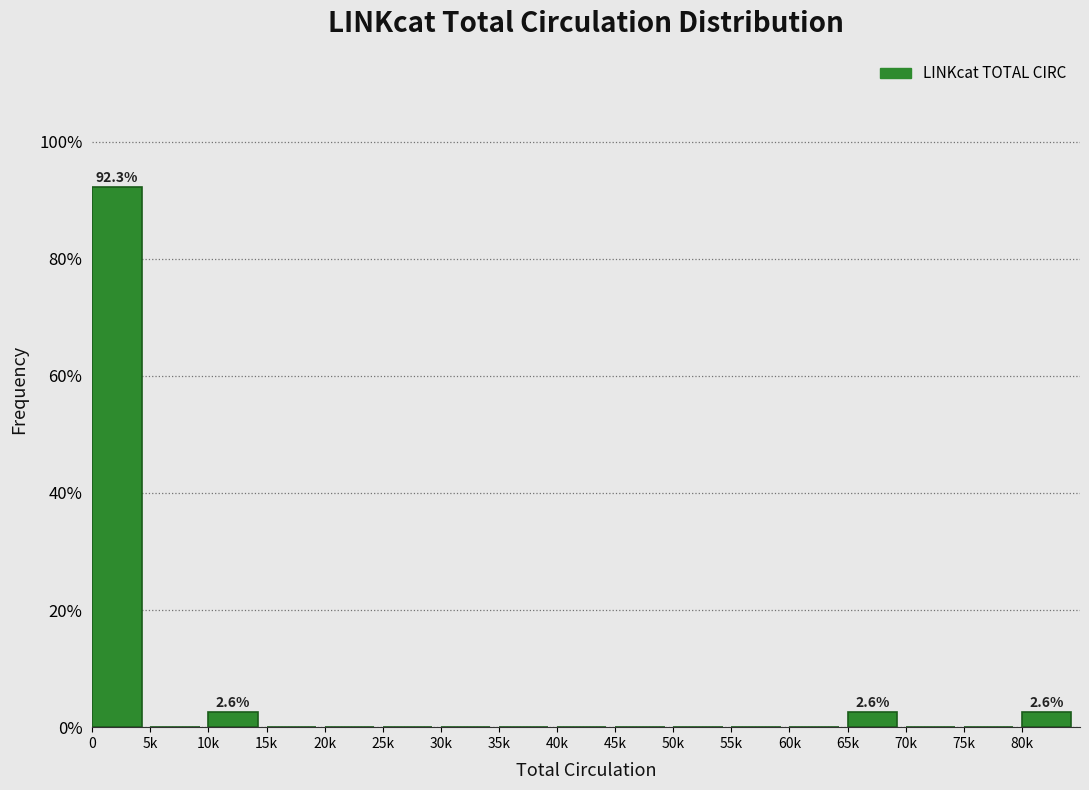

Reading left to right, extract all data points from this chart.

0=92.3	5k=0.0	10k=2.6	15k=0.0	20k=0.0	25k=0.0	30k=0.0	35k=0.0	40k=0.0	45k=0.0	50k=0.0	55k=0.0	60k=0.0	65k=2.6	70k=0.0	75k=0.0	80k=2.6